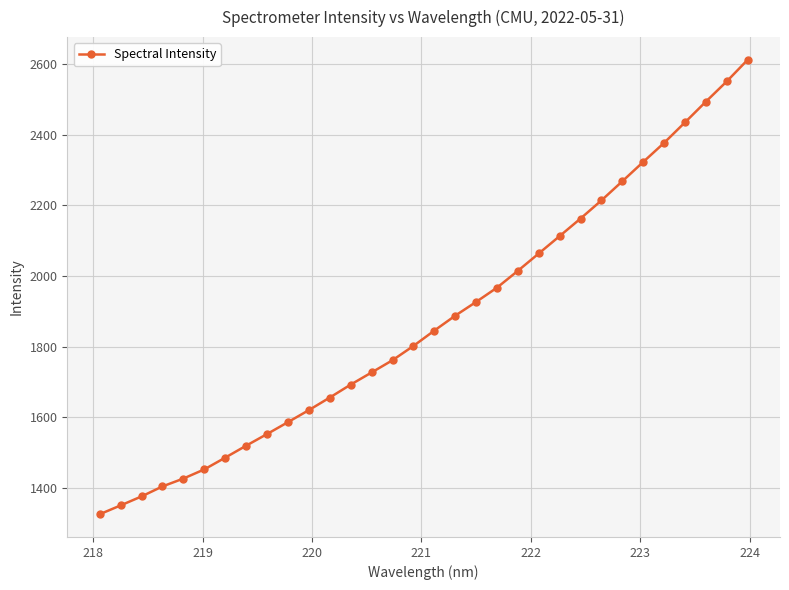

What is the average value?

1874.5